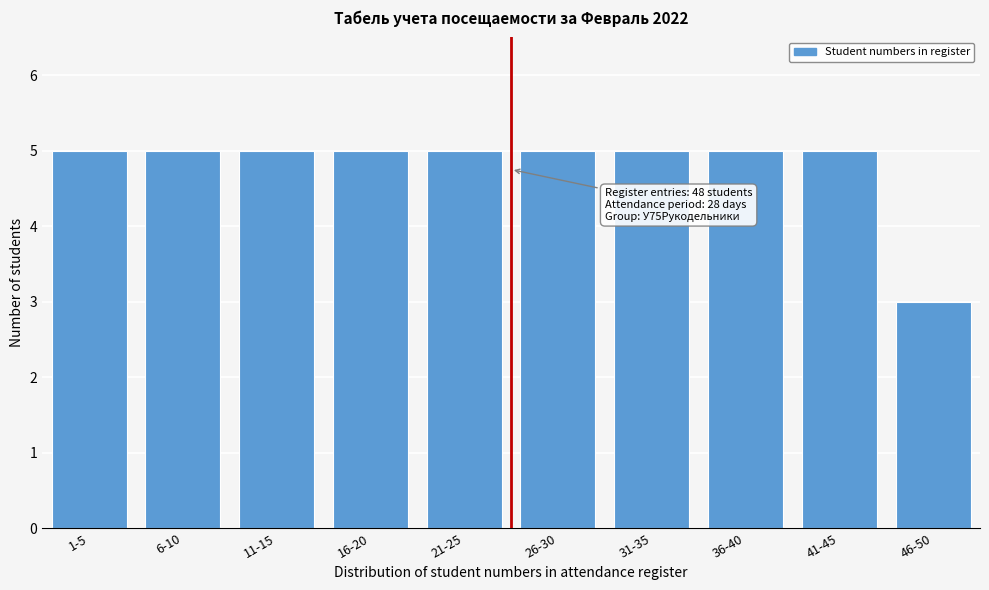

Reading left to right, extract all data points from this chart.

1-5=5	6-10=5	11-15=5	16-20=5	21-25=5	26-30=5	31-35=5	36-40=5	41-45=5	46-50=3